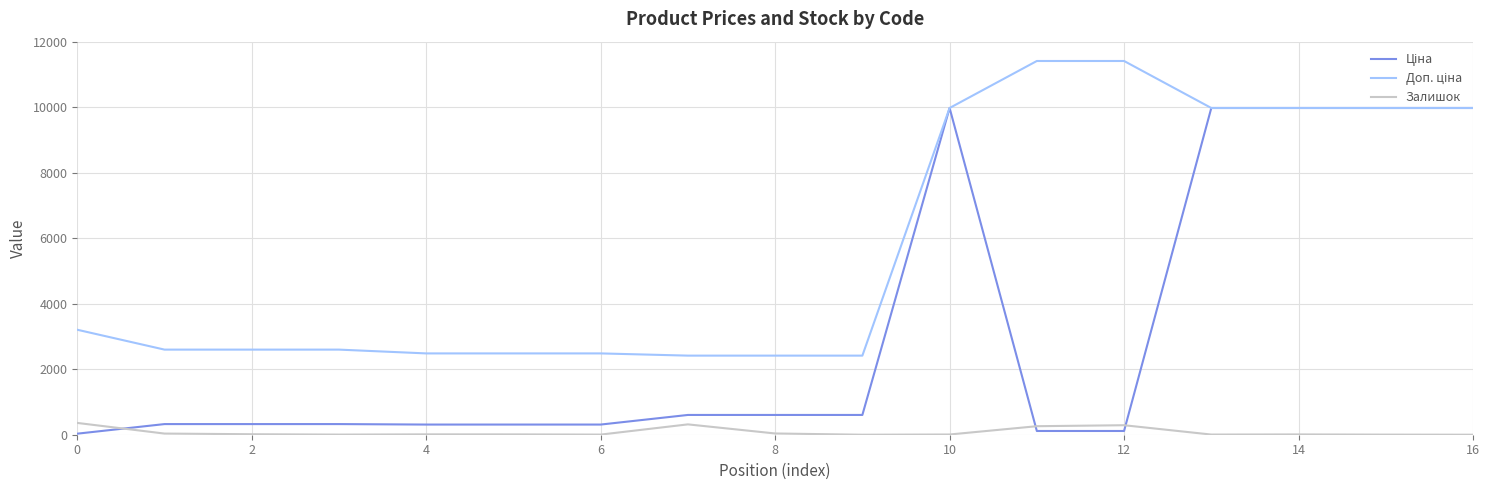

What is the maximum value shown in the chart?

11410.0